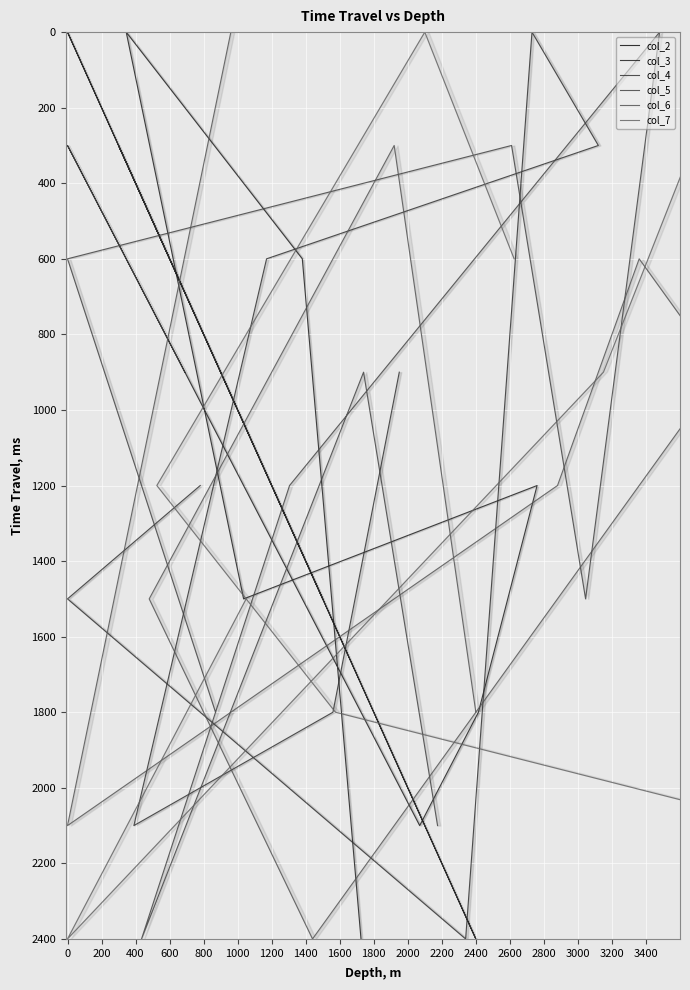

How many data points in col_3 are less than 1200?

4